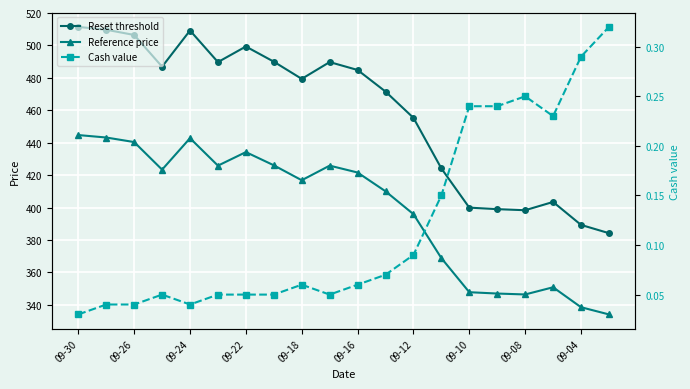

Which category has the lowest value in the Cash value series?

09-30